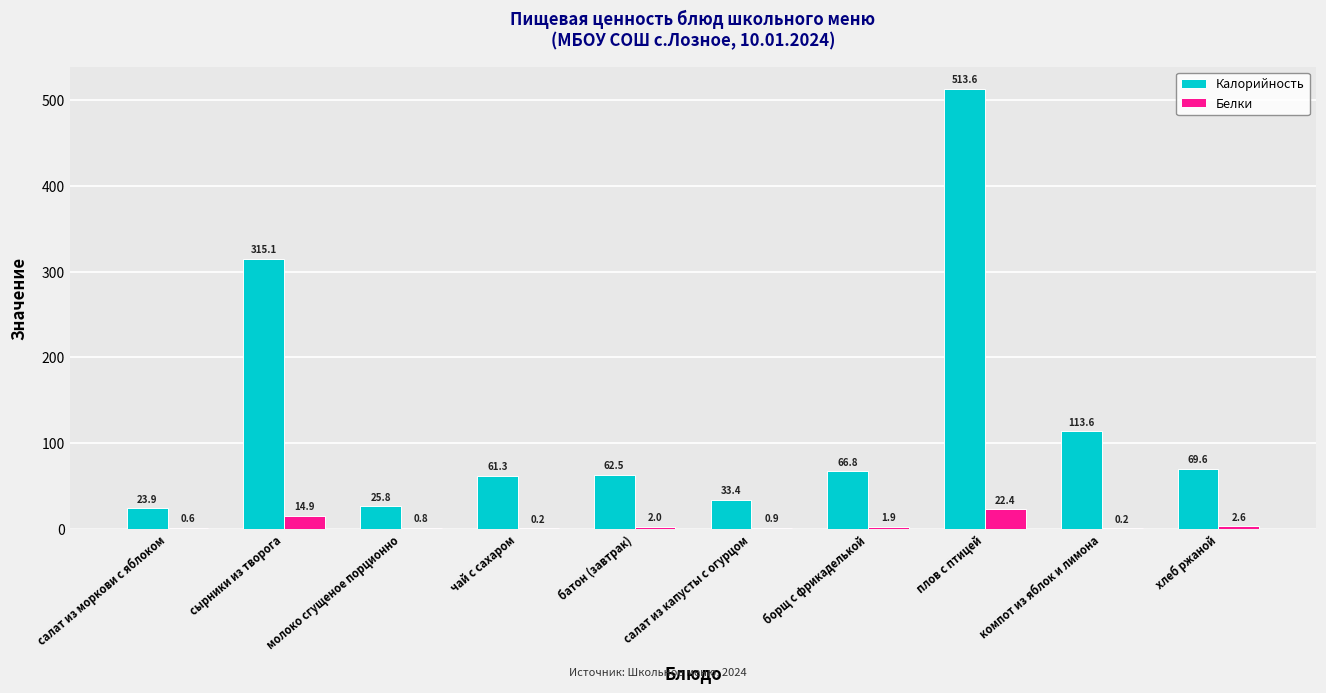

Does the chart contain stacked bars?

No